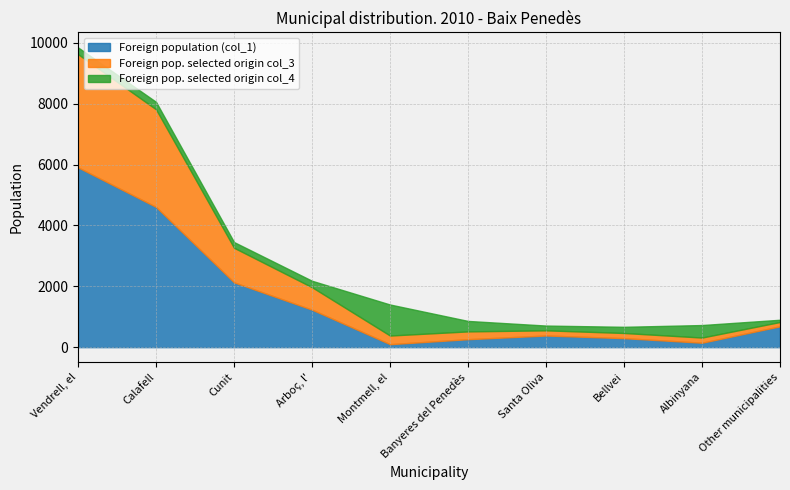

The Foreign population (col_1) series shows 8701 at Vendrell, el. True or false?

False